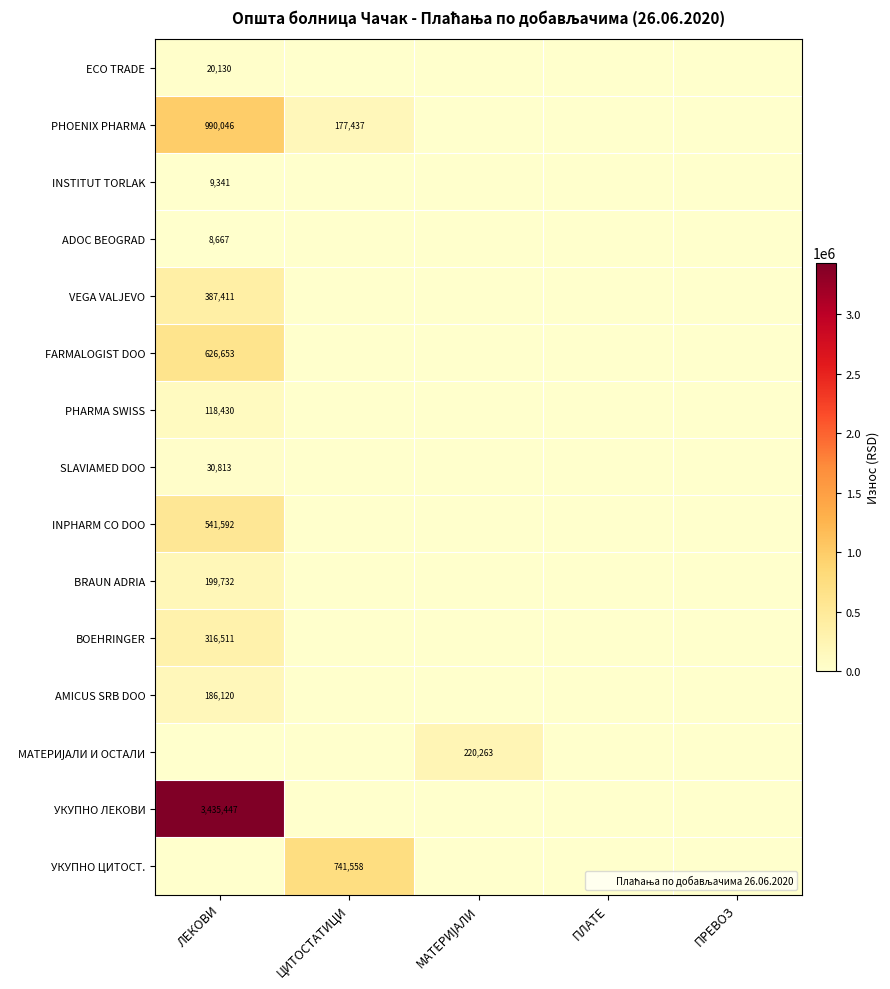

Which series has the largest total across all categories?

УКУПНО ЛЕКОВИ